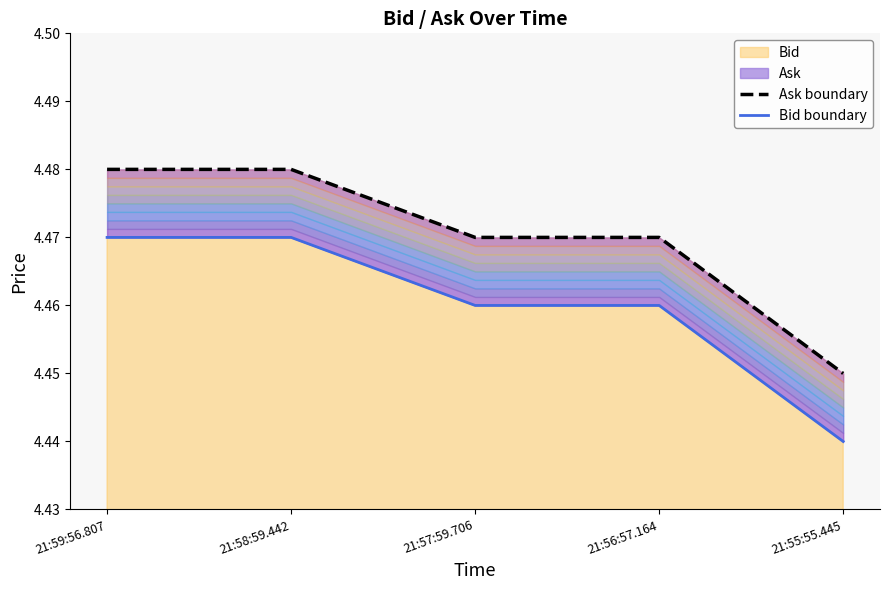

Is the value of Ask boundary at 21:56:57.164 greater than the value of Bid boundary at 21:56:57.164?

Yes